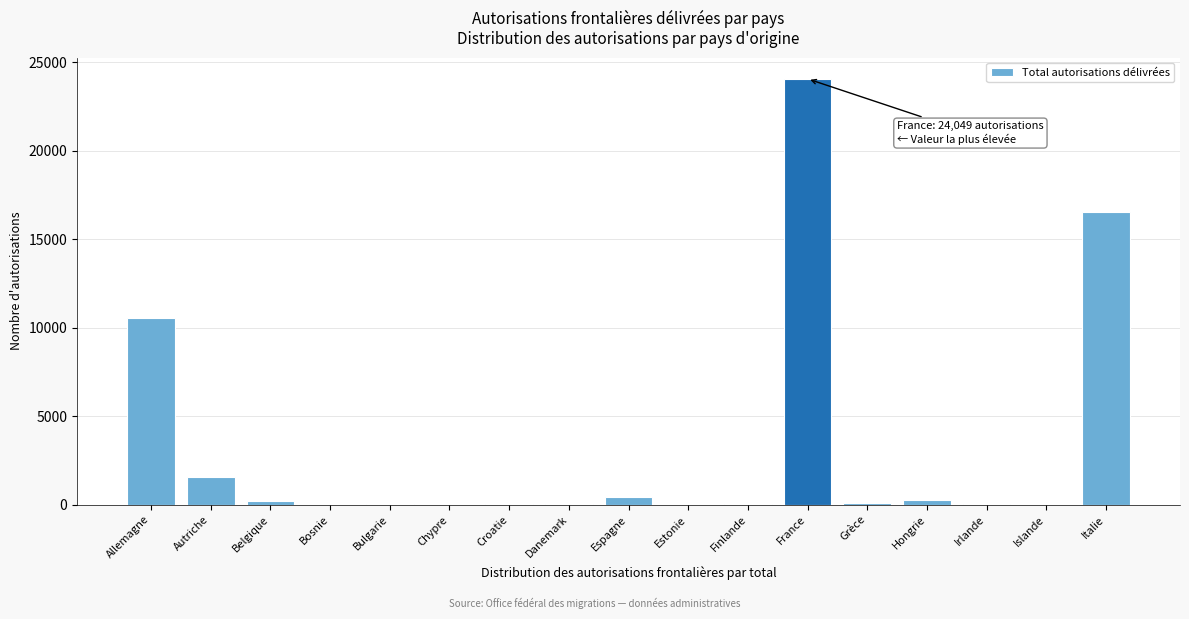

Which label corresponds to the largest value in the chart?

France